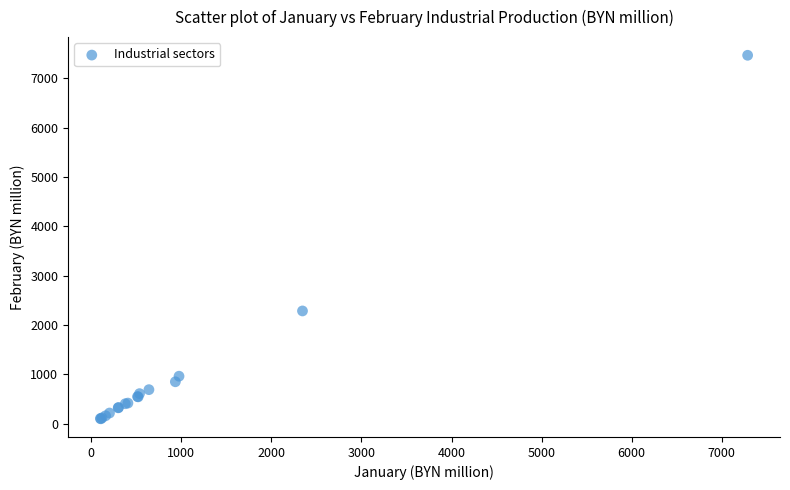

What Y value in the scatter plot is closest to 3782?

2285.9